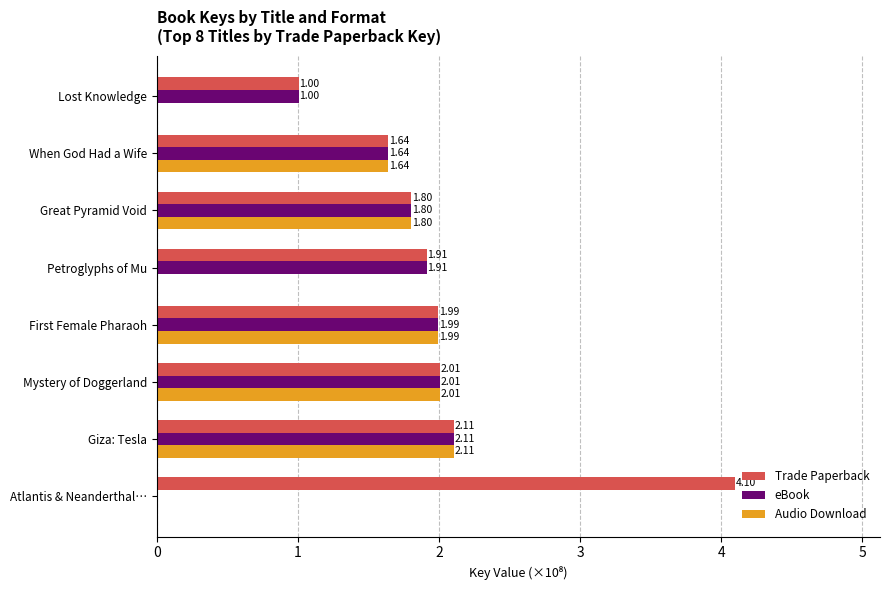

What is the sum of the eBook values at First Female Pharaoh and Petroglyphs of Mu?

3.9